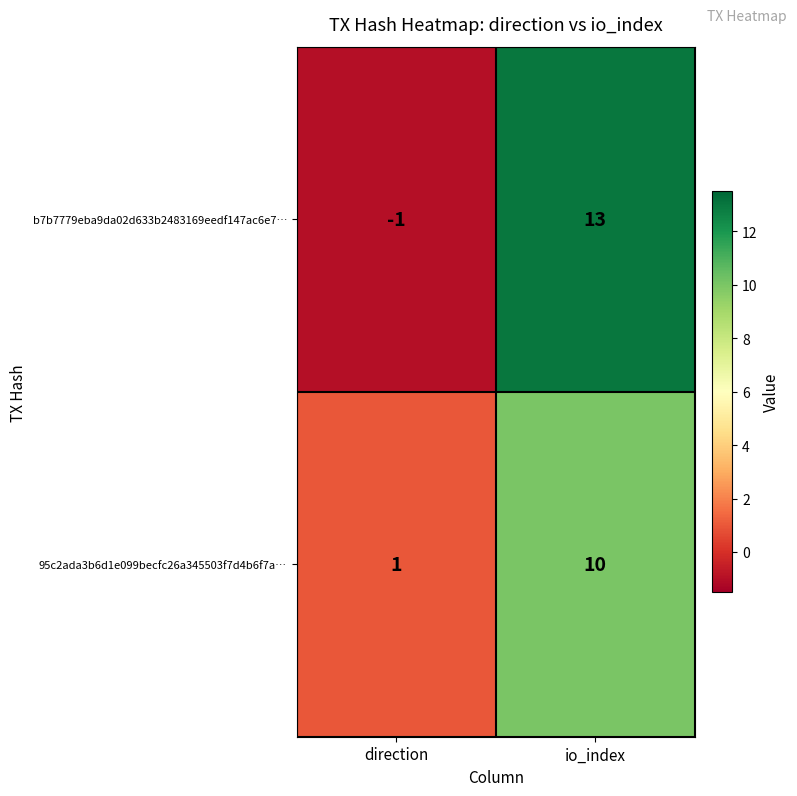

Reading left to right, transcribe all the data shown in this chart.

b7b7779eba9da02d633b2483169eedf147ac6e7…: direction=-1	io_index=13
95c2ada3b6d1e099becfc26a345503f7d4b6f7a…: direction=1	io_index=10